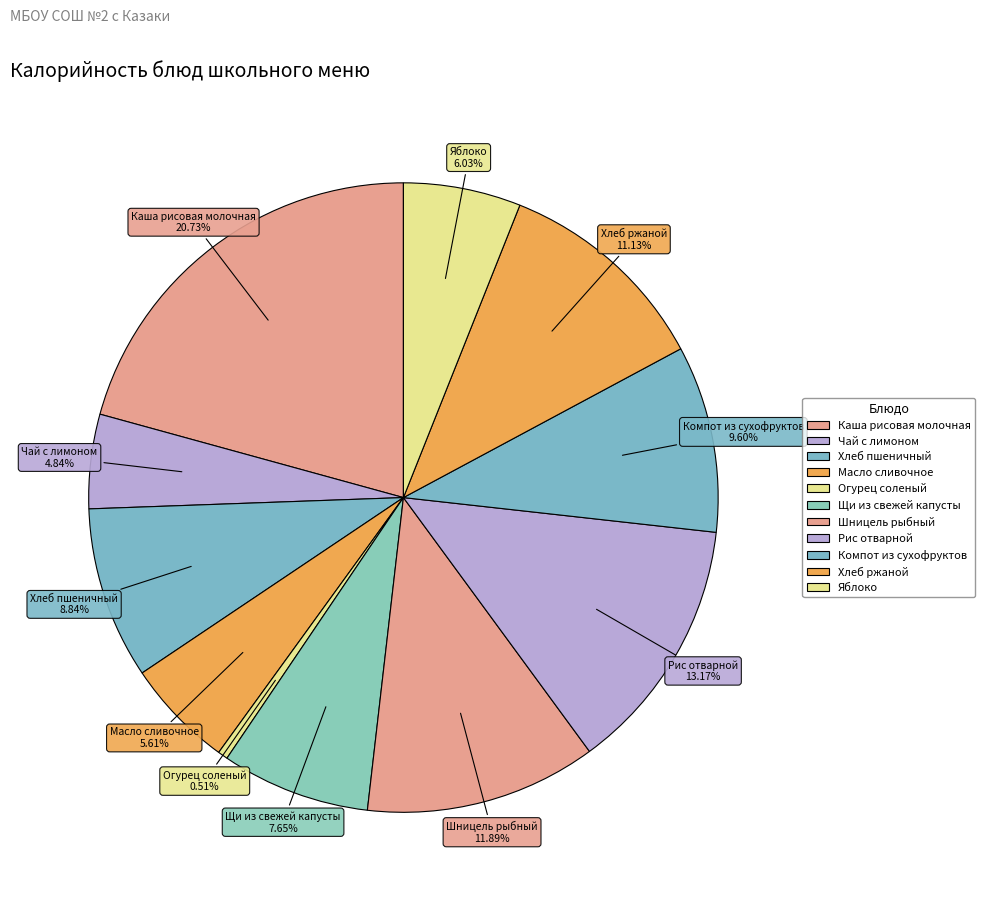

Is there a majority slice in this chart?

No